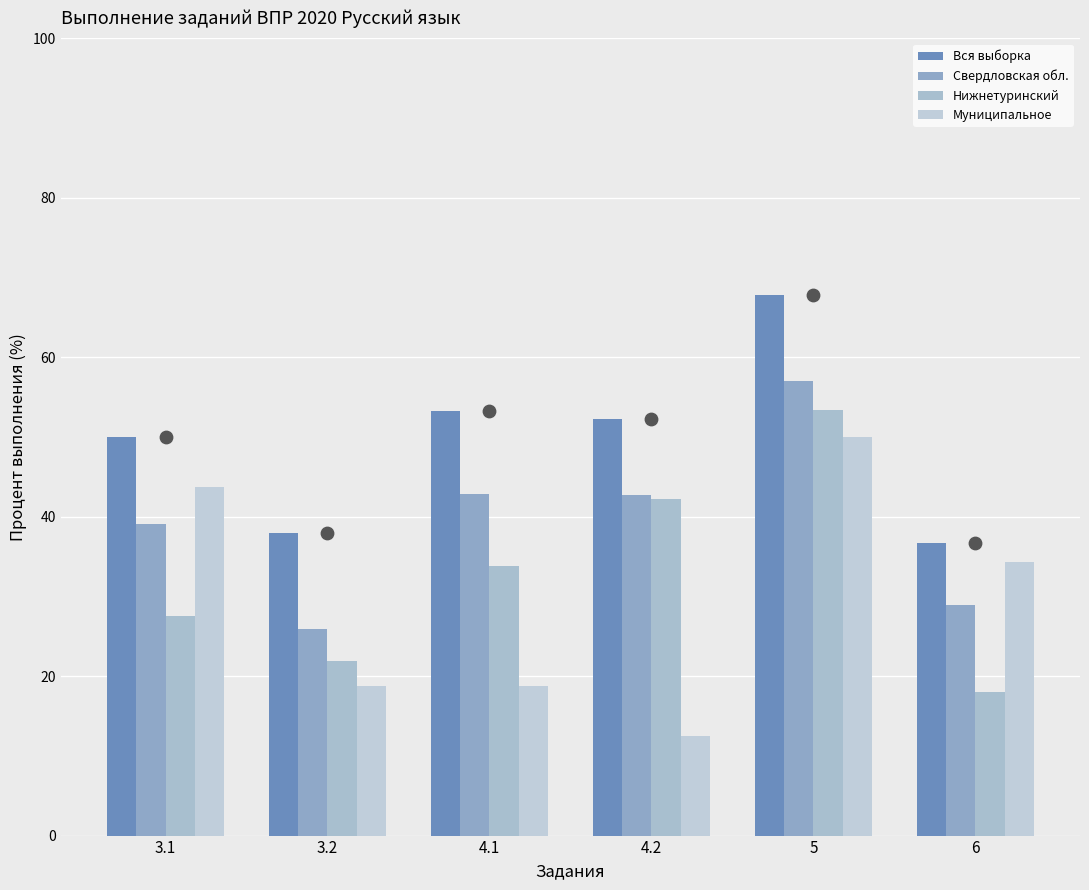

What are all the series names shown in the legend?

Вся выборка, Свердловская обл., Нижнетуринский, Муниципальное